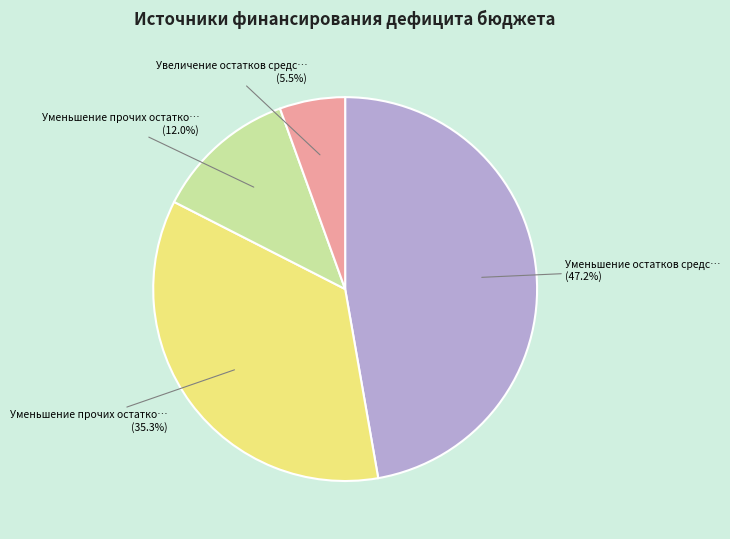

Does any single category account for the majority?

No